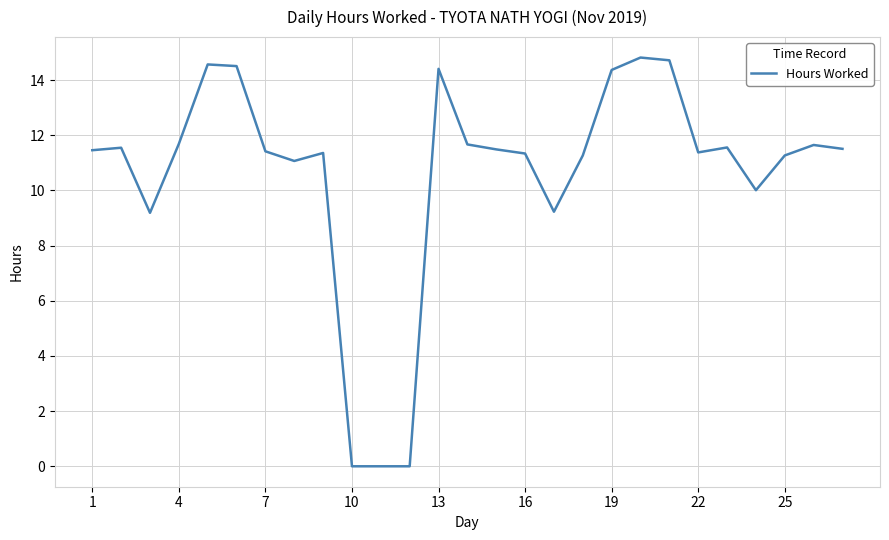

How many lines are shown in the chart?

1